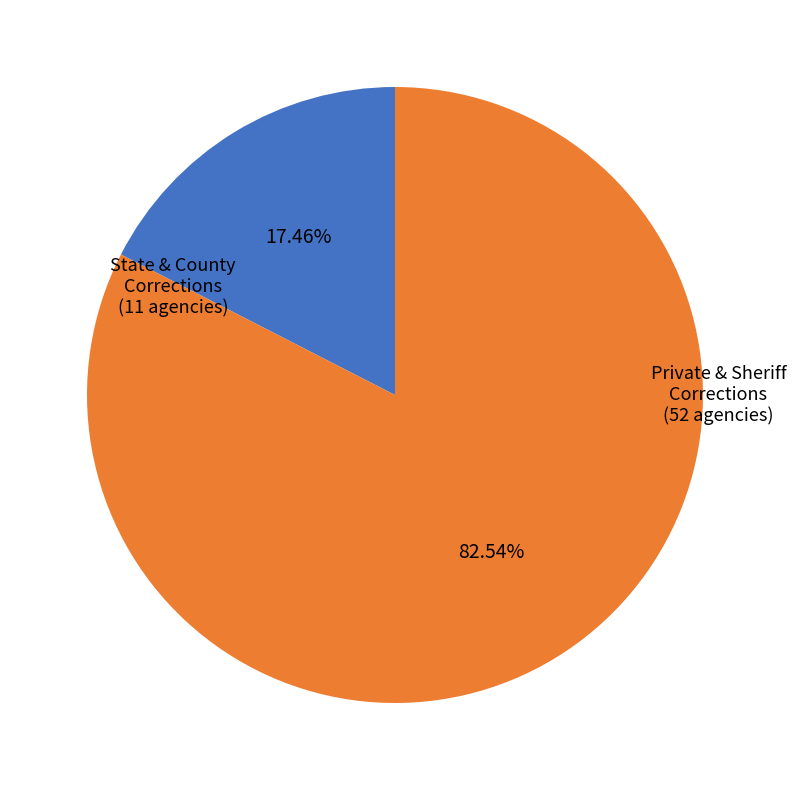

Is there any slice that represents more than half of the pie?

Yes